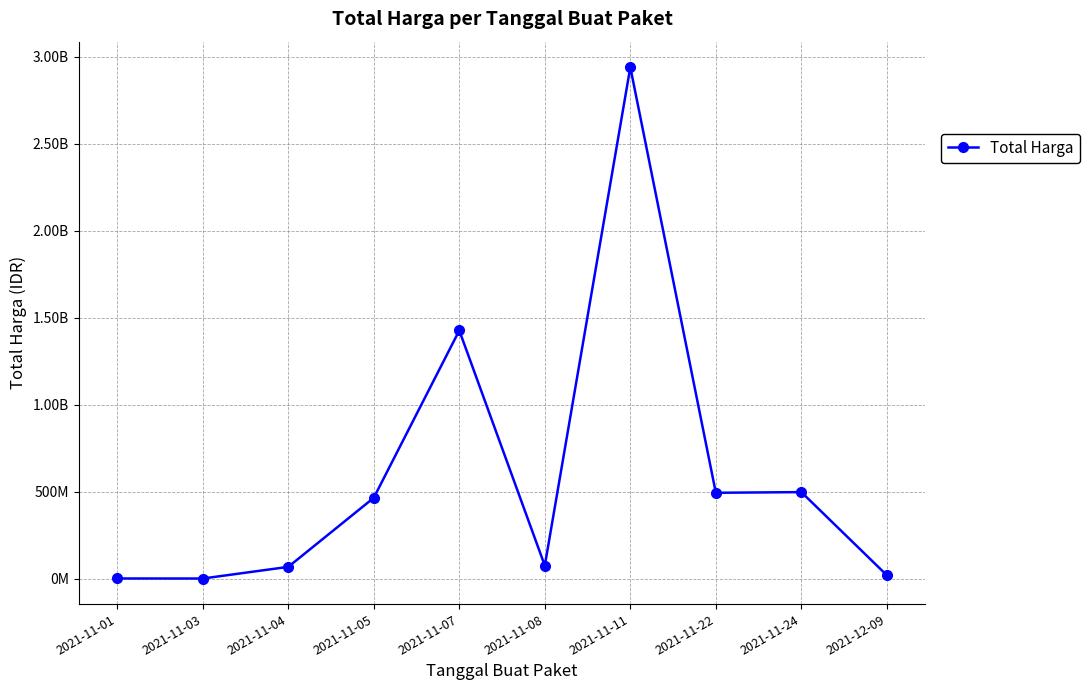

True or false: the data shows 464002100 at 2021-11-05.

True